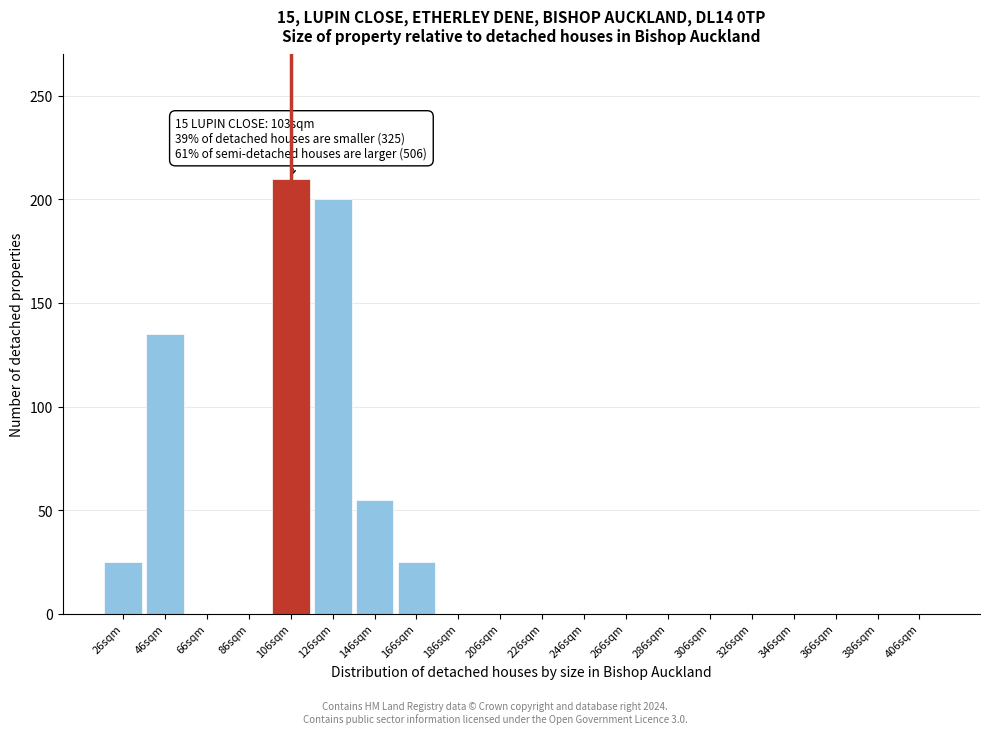

Reading right to left, transcribe all the data shown in this chart.

406sqm=0	386sqm=0	366sqm=0	346sqm=0	326sqm=0	306sqm=0	286sqm=0	266sqm=0	246sqm=0	226sqm=0	206sqm=0	186sqm=0	166sqm=25	146sqm=55	126sqm=200	106sqm=210	86sqm=0	66sqm=0	46sqm=135	26sqm=25